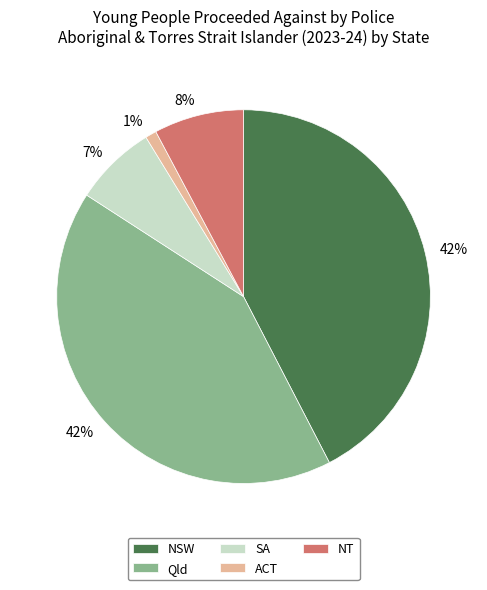

To the nearest percent, what is the difference between the largest and smallest slice percentages?

41%